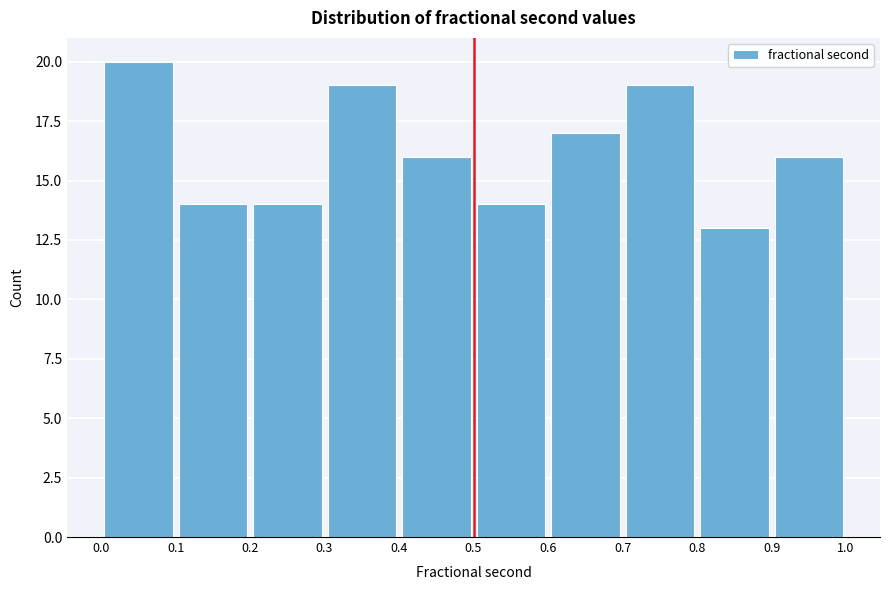

Reading left to right, transcribe this chart: for each bar, give the range it covers on the x-axis and its height. The values are not printed on the chart, so give them approximately, as read against the axis.

0.0 to 0.1: 20
0.1 to 0.2: 14
0.2 to 0.3: 14
0.3 to 0.4: 19
0.4 to 0.5: 16
0.5 to 0.6: 14
0.6 to 0.7: 17
0.7 to 0.8: 19
0.8 to 0.9: 13
0.9 to 1.0: 16